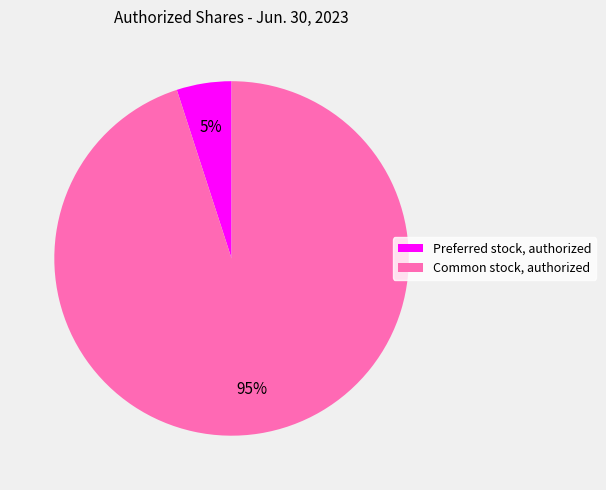

True or false: Common stock, authorized accounts for 95% of the total.

True